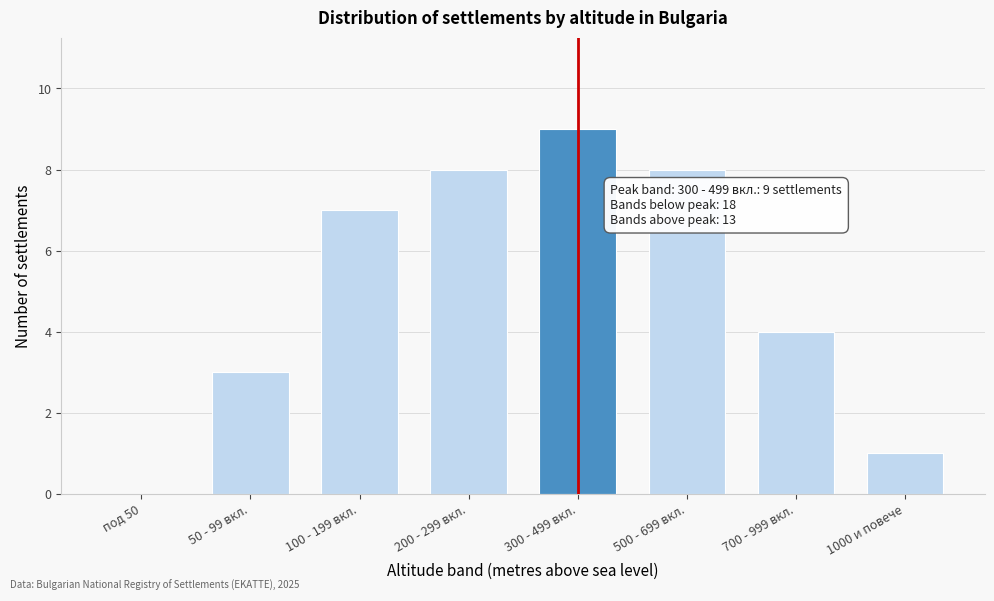

Reading left to right, what are all the values shown in this chart?

под 50=0	50 - 99 вкл.=3	100 - 199 вкл.=7	200 - 299 вкл.=8	300 - 499 вкл.=9	500 - 699 вкл.=8	700 - 999 вкл.=4	1000 и повече=1